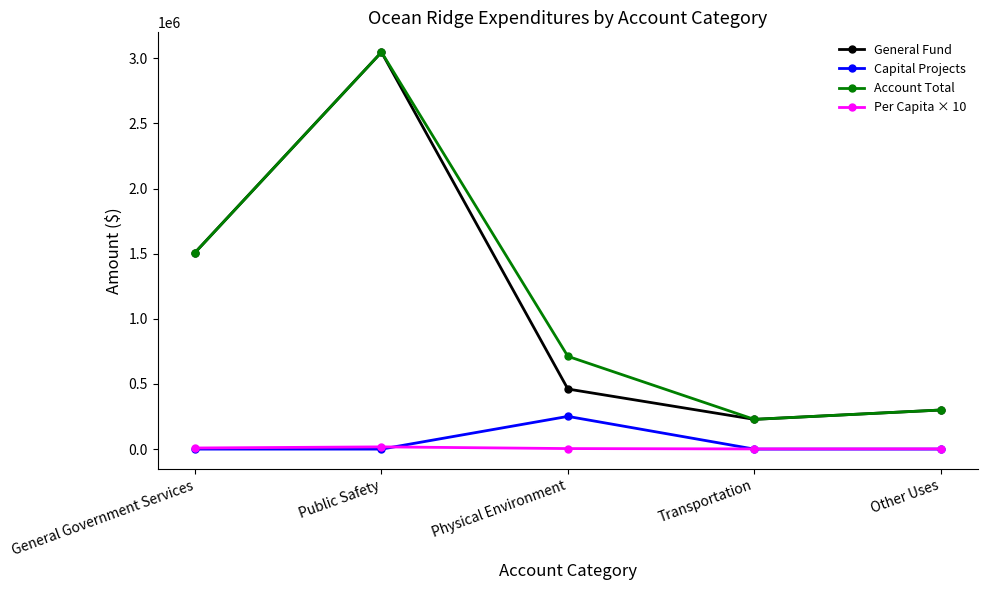

True or false: Account Total and Capital Projects cross at least once.

False